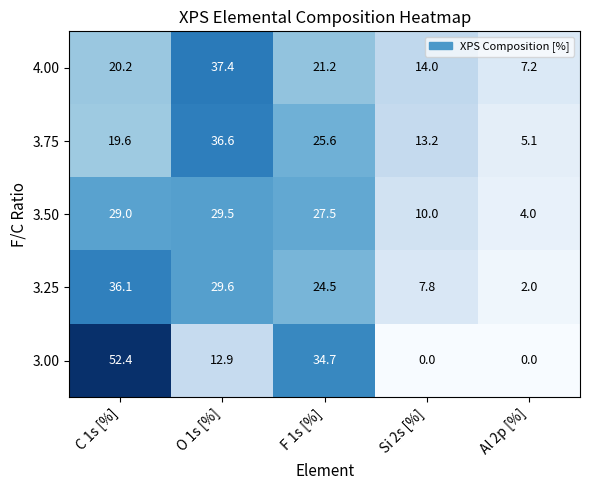

Where is 3.50 nearest to the value 16?

Si 2s [%]